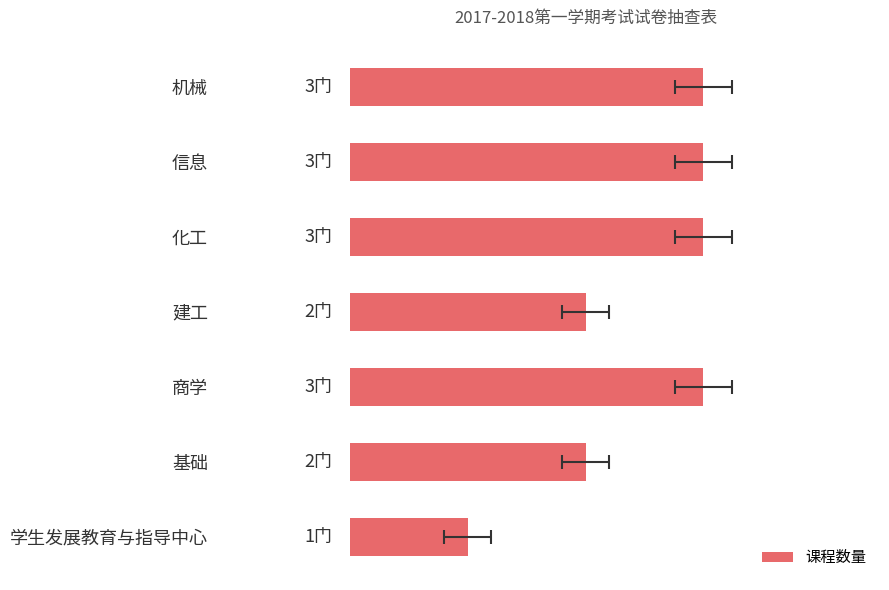

List the labels in order of value, smallest first.

6, 3, 5, 0, 1, 2, 4